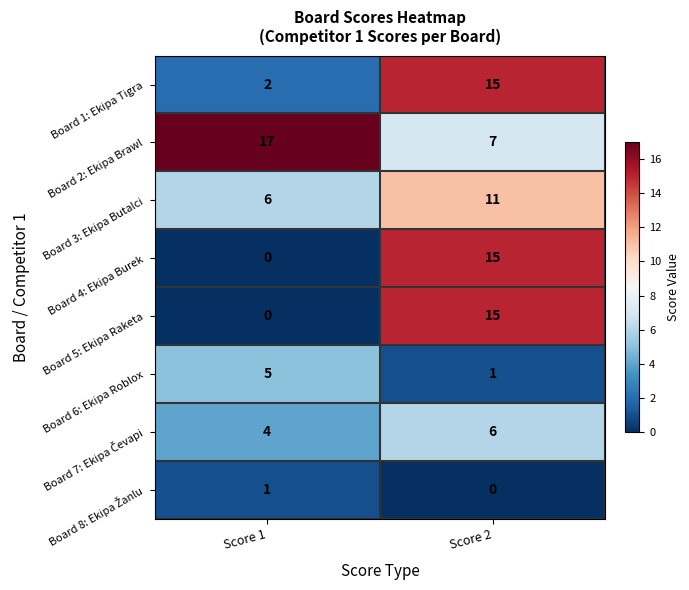

Where is Board 5: Ekipa Raketa nearest to the value 7?

Score 1